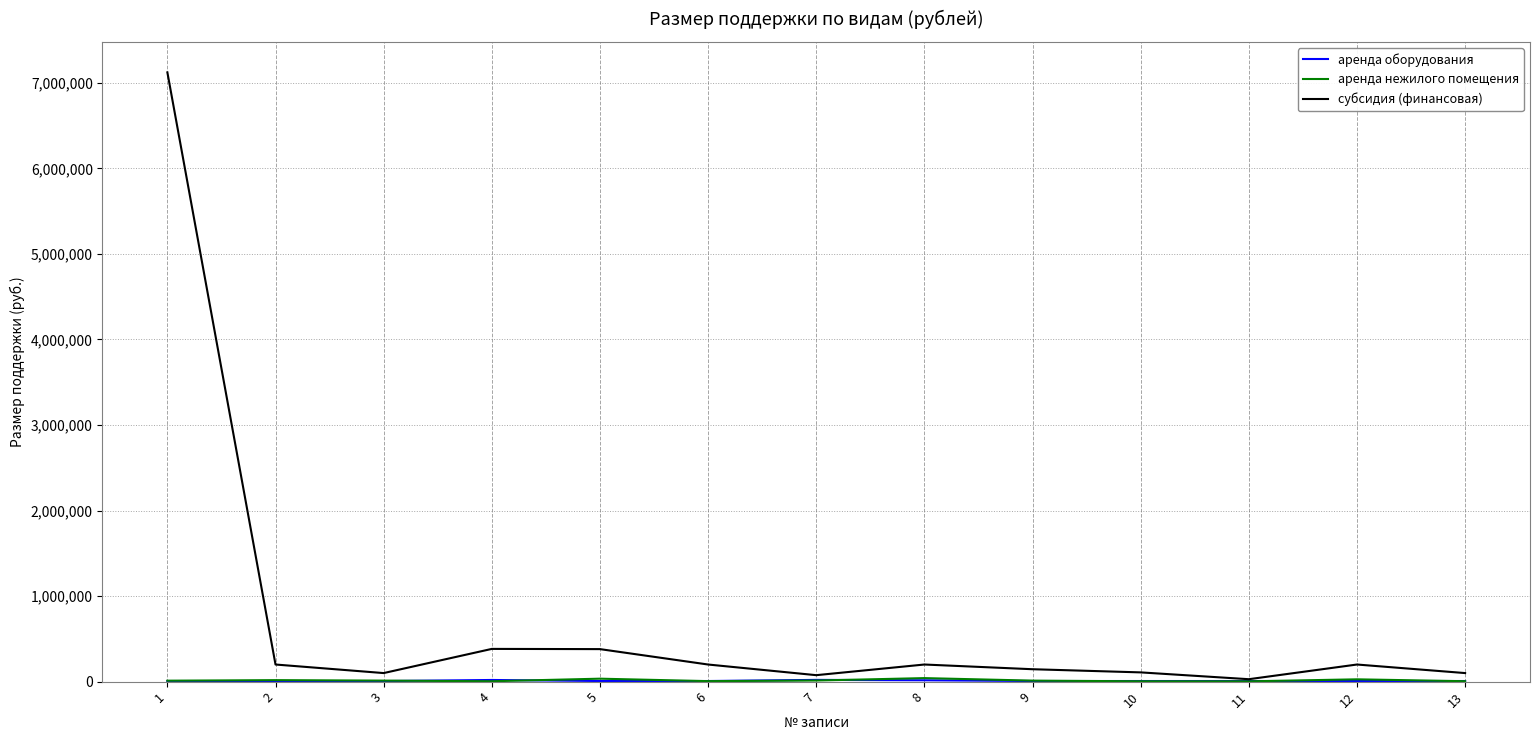

Which series has the largest total across all categories?

субсидия (финансовая)